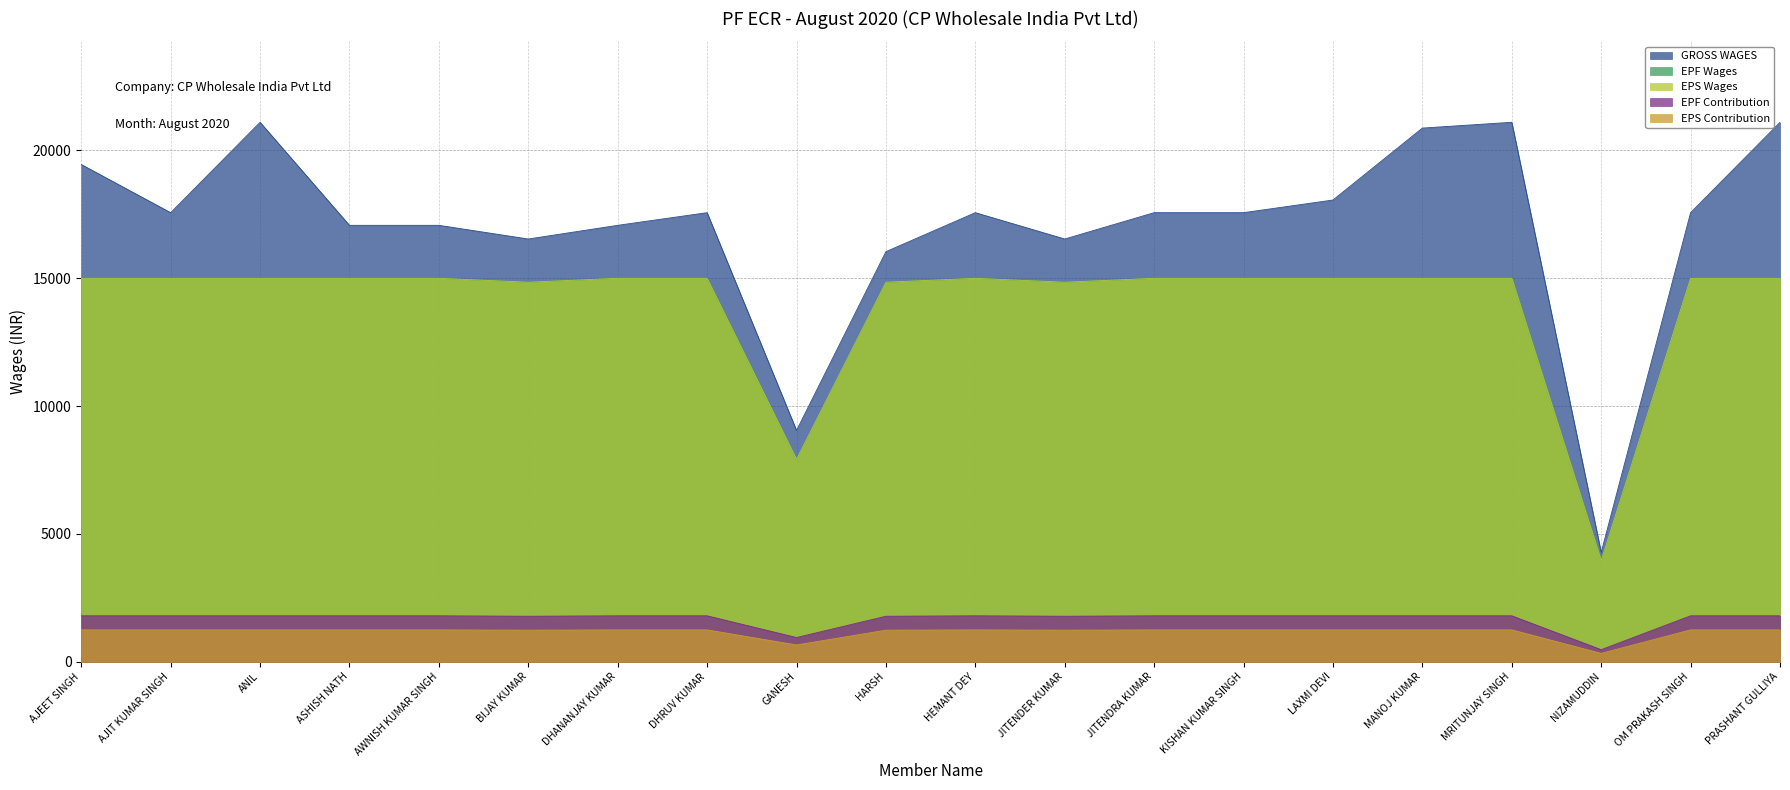

Does the chart display data point markers on the line(s)?

No